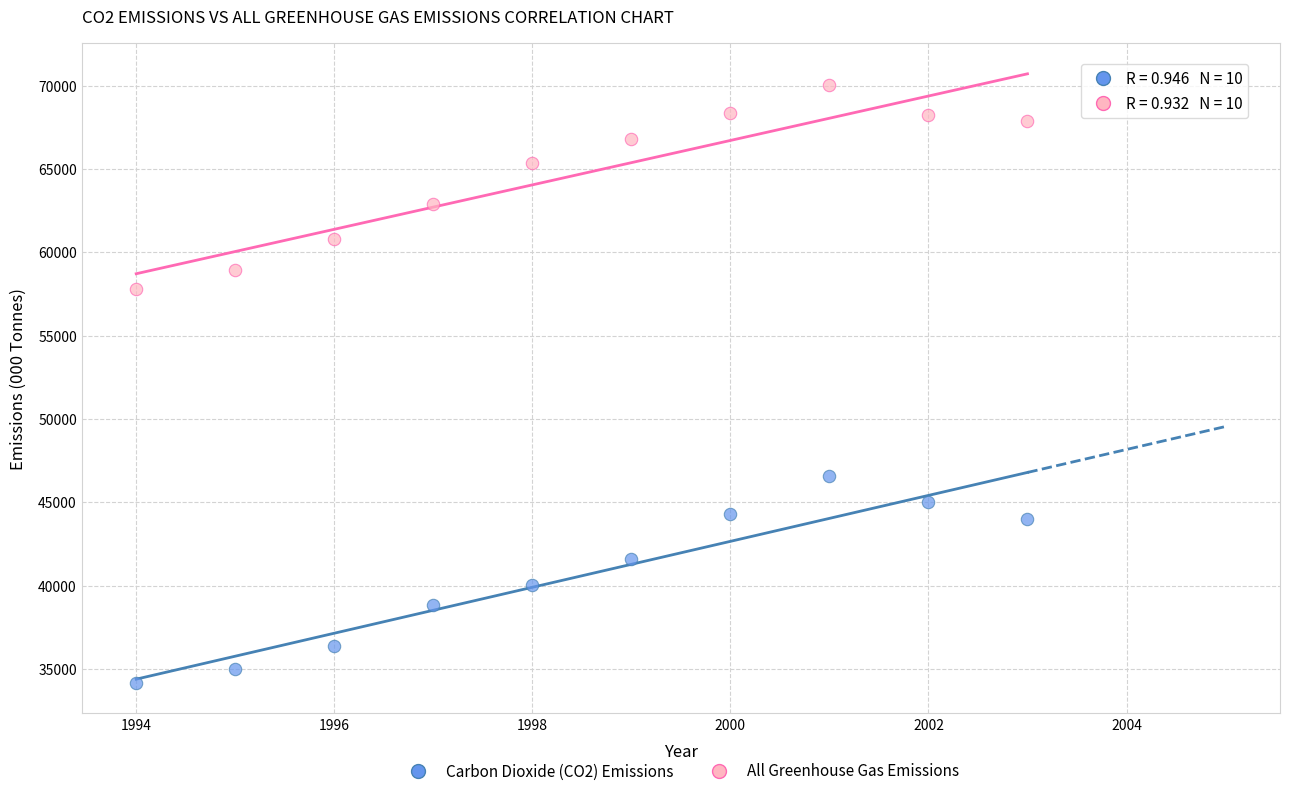

Which series contains the lowest Y value?

Carbon Dioxide (CO2) Emissions